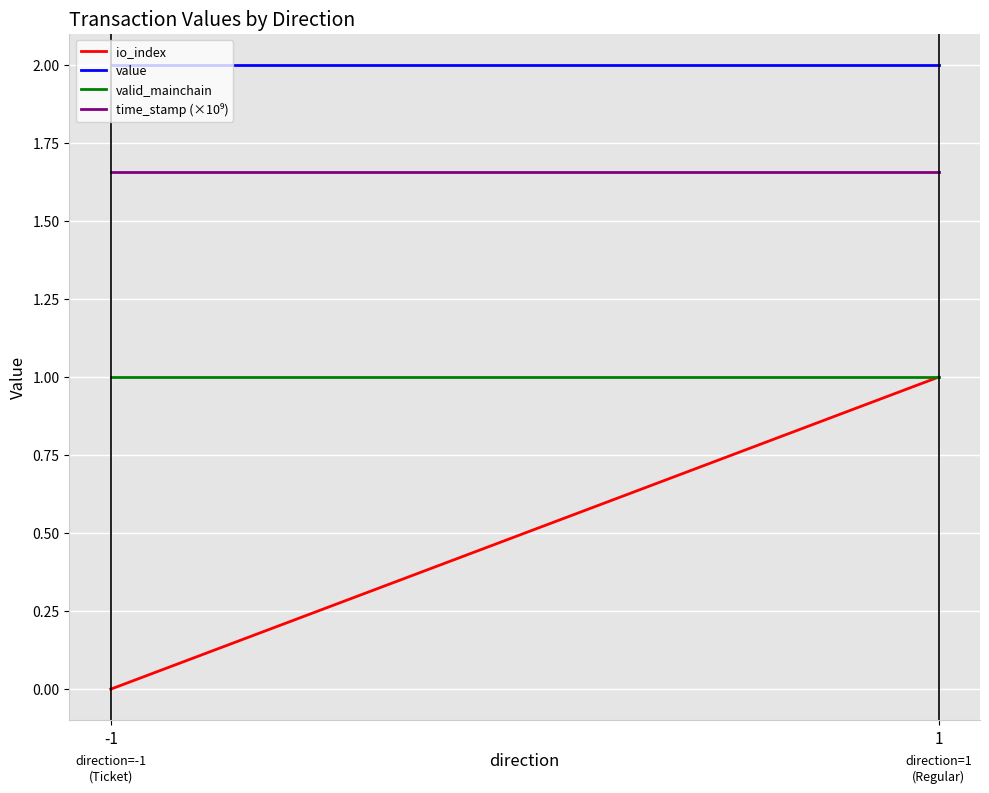

Reading left to right, what are all the values shown in this chart?

io_index: 0.0	1.0
value: 2.0	2.0
valid_mainchain: 1.0	1.0
time_stamp (×10⁹): 1.7	1.7